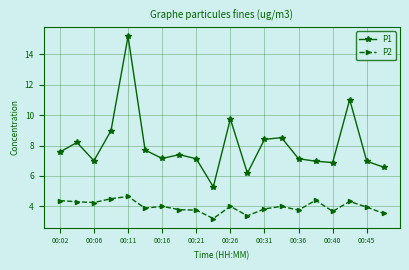

What is the minimum value shown in the chart?

3.2